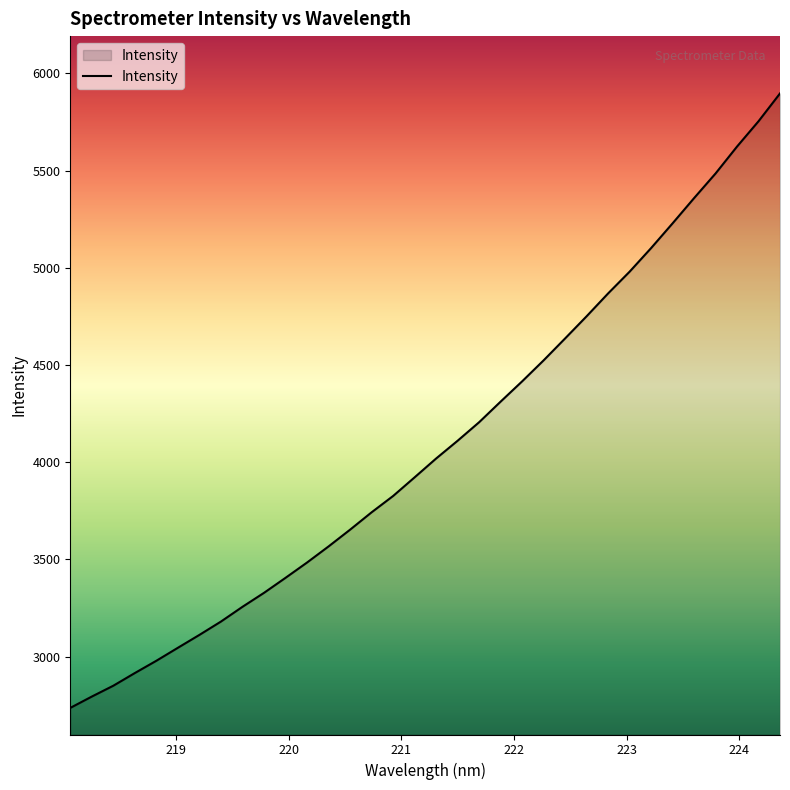

What is the maximum value shown in the chart?

5896.6